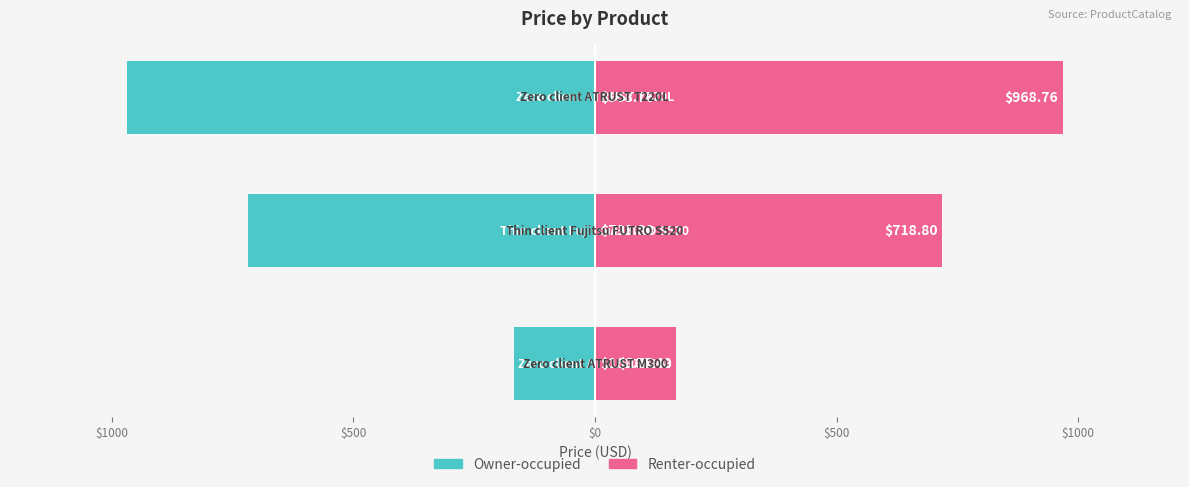

Reading left to right, list all the values displayed in this chart.

Left bar: -168.5	-718.8	-968.8
Right bar: 168.5	718.8	968.8